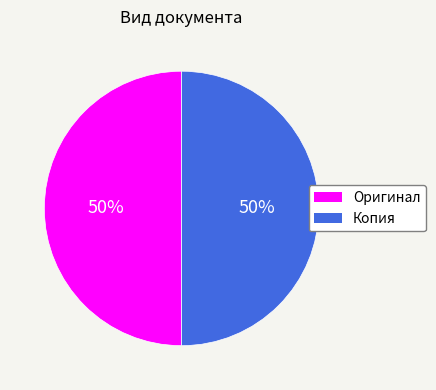

To the nearest percent, what percentage of the pie is Копия?

50%